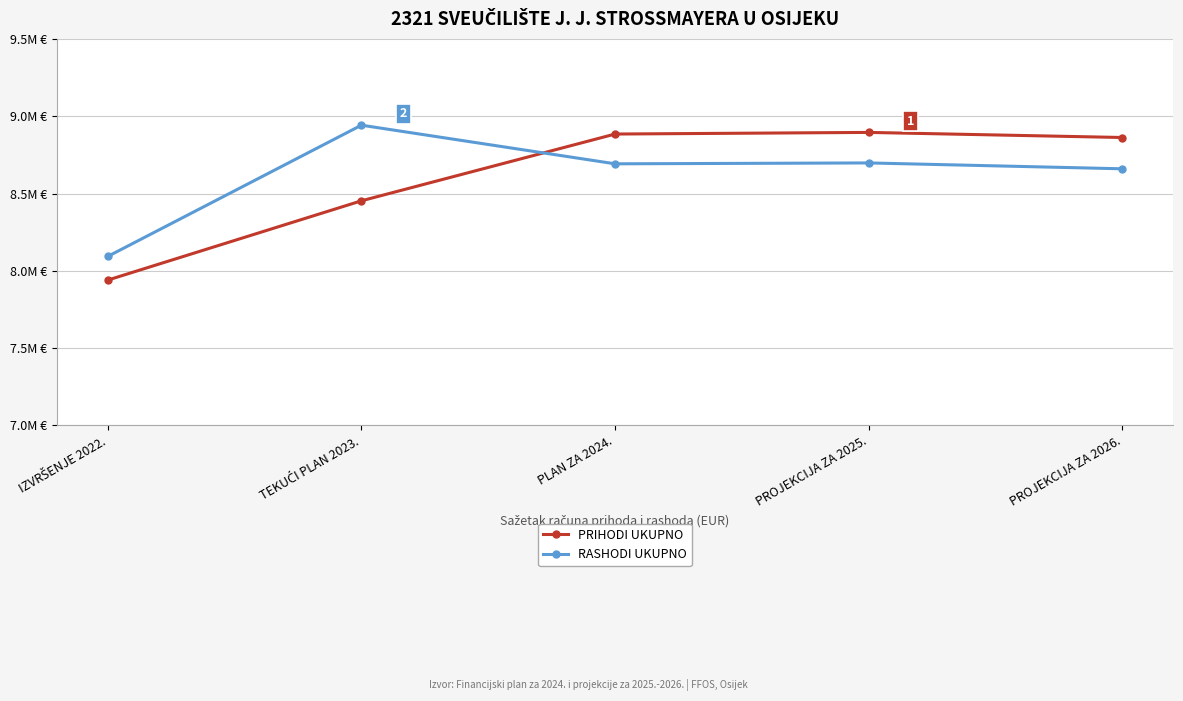

At PROJEKCIJA ZA 2026., list the series in order from smallest to largest.

RASHODI UKUPNO, PRIHODI UKUPNO